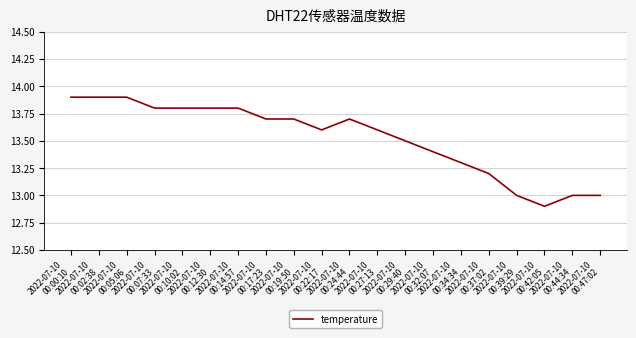

What is the smallest value displayed?

12.9